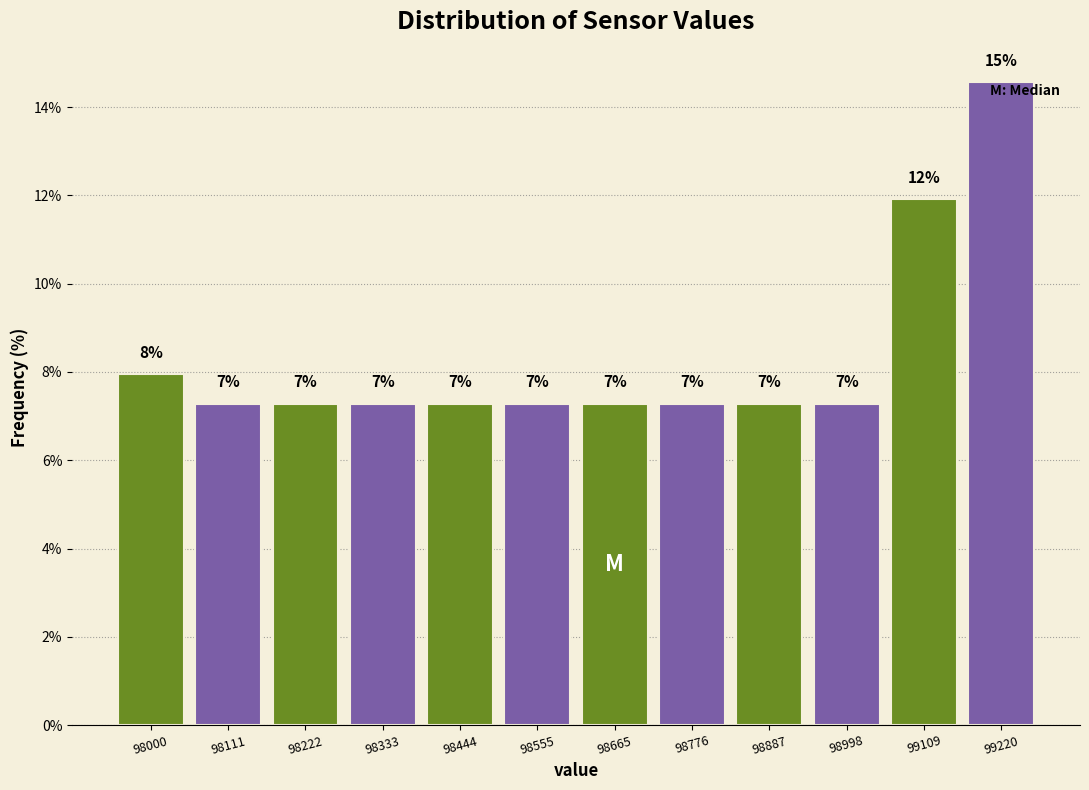

Are the bars horizontal?

No